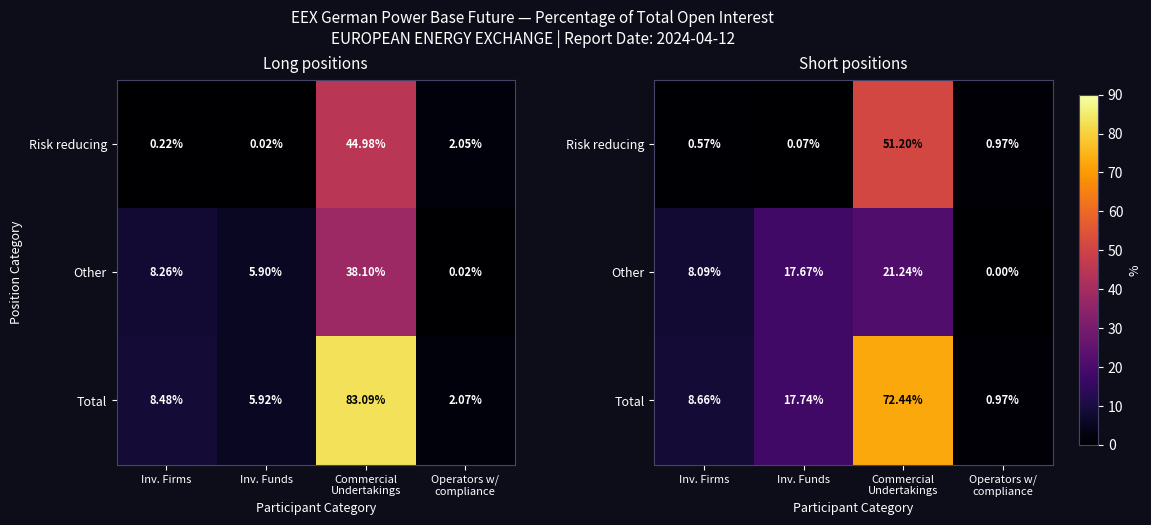

The Total series shows 11.7 at Inv. Firms. True or false?

False